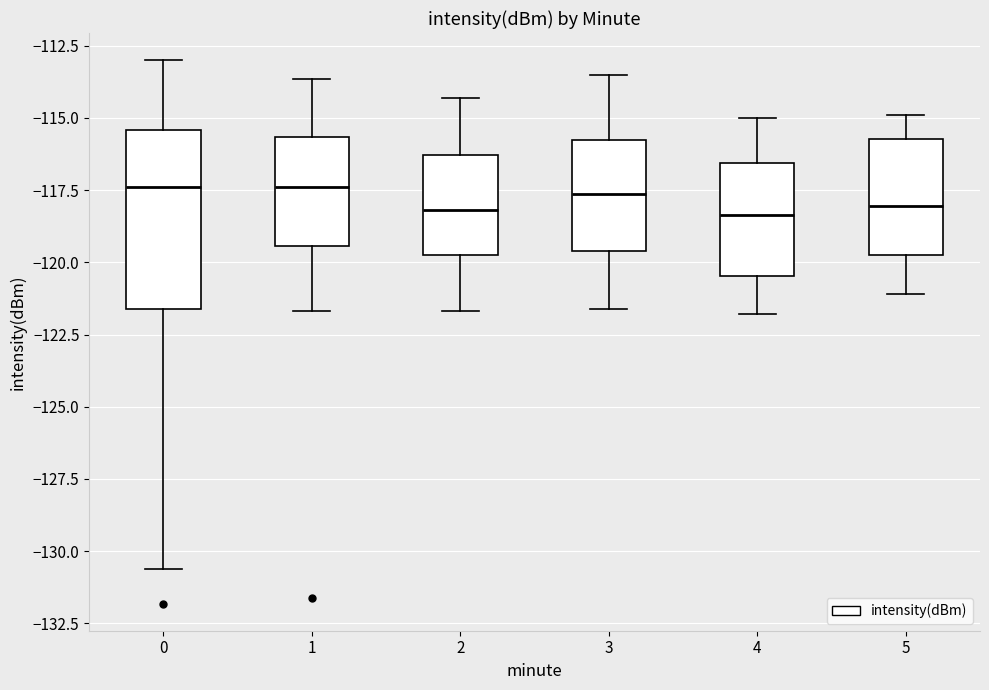

Reading left to right, read every box against the y-axis: the position of its median line, the range the box covers, and the ends of its whiskers. The values are not printed on the chart, so give them approximately, as read against the axis.

0: median -117.5, box -121.5 to -115.5, whiskers -130.5 to -113.0
1: median -117.5, box -119.5 to -115.5, whiskers -121.5 to -113.5
2: median -118.0, box -119.5 to -116.5, whiskers -121.5 to -114.5
3: median -117.5, box -119.5 to -115.5, whiskers -121.5 to -113.5
4: median -118.5, box -120.5 to -116.5, whiskers -122.0 to -115.0
5: median -118.0, box -119.5 to -115.5, whiskers -121.0 to -115.0